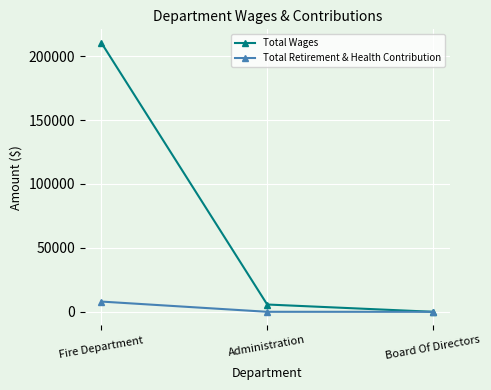

Reading right to left, what are all the values shown in this chart?

Total Wages: 0	5705	210499
Total Retirement & Health Contribution: 0	0	8004